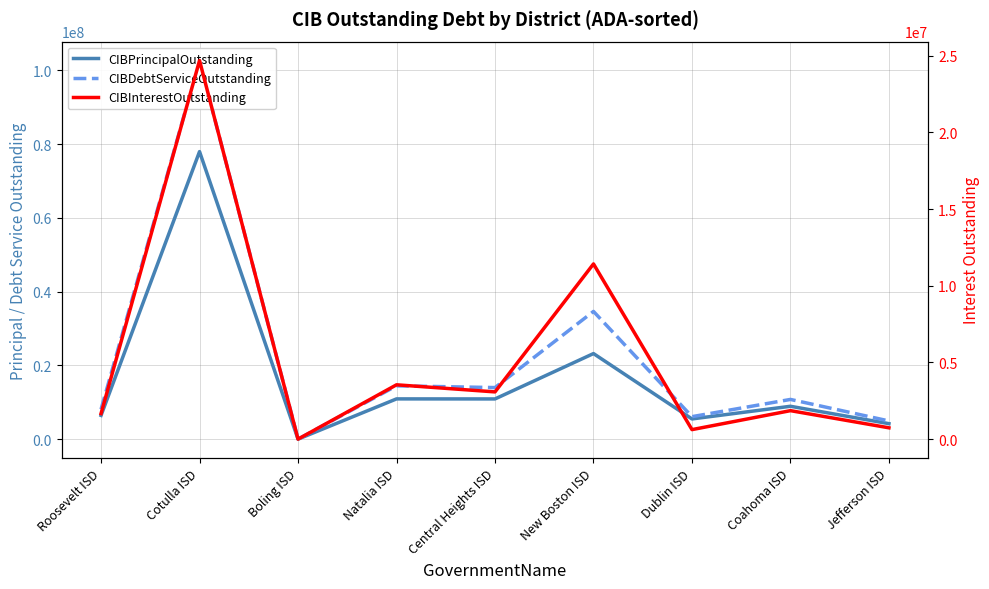

What is the greatest value displayed?

102646650.0